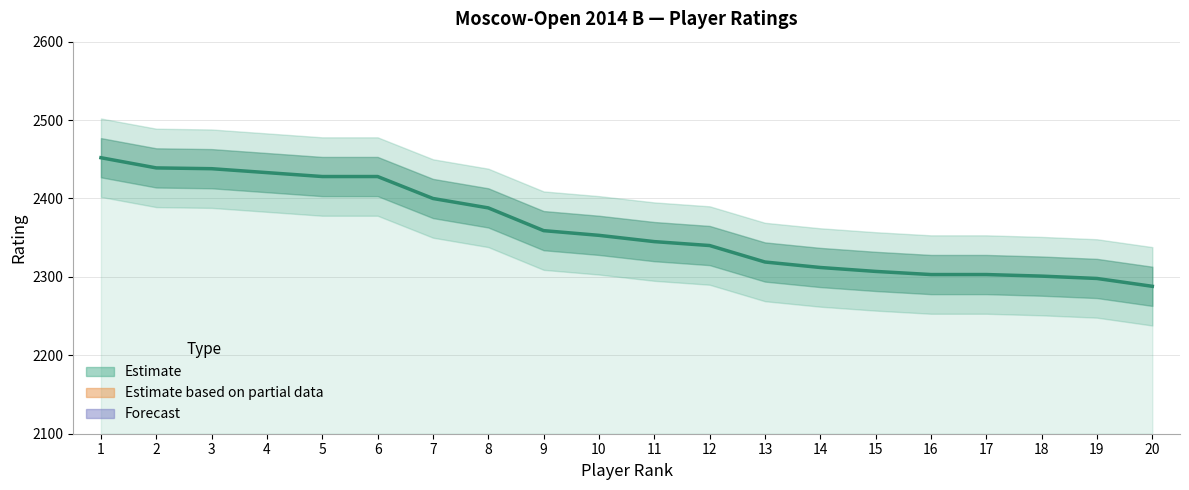

The chart shows a value of 3898 at 9. True or false?

False